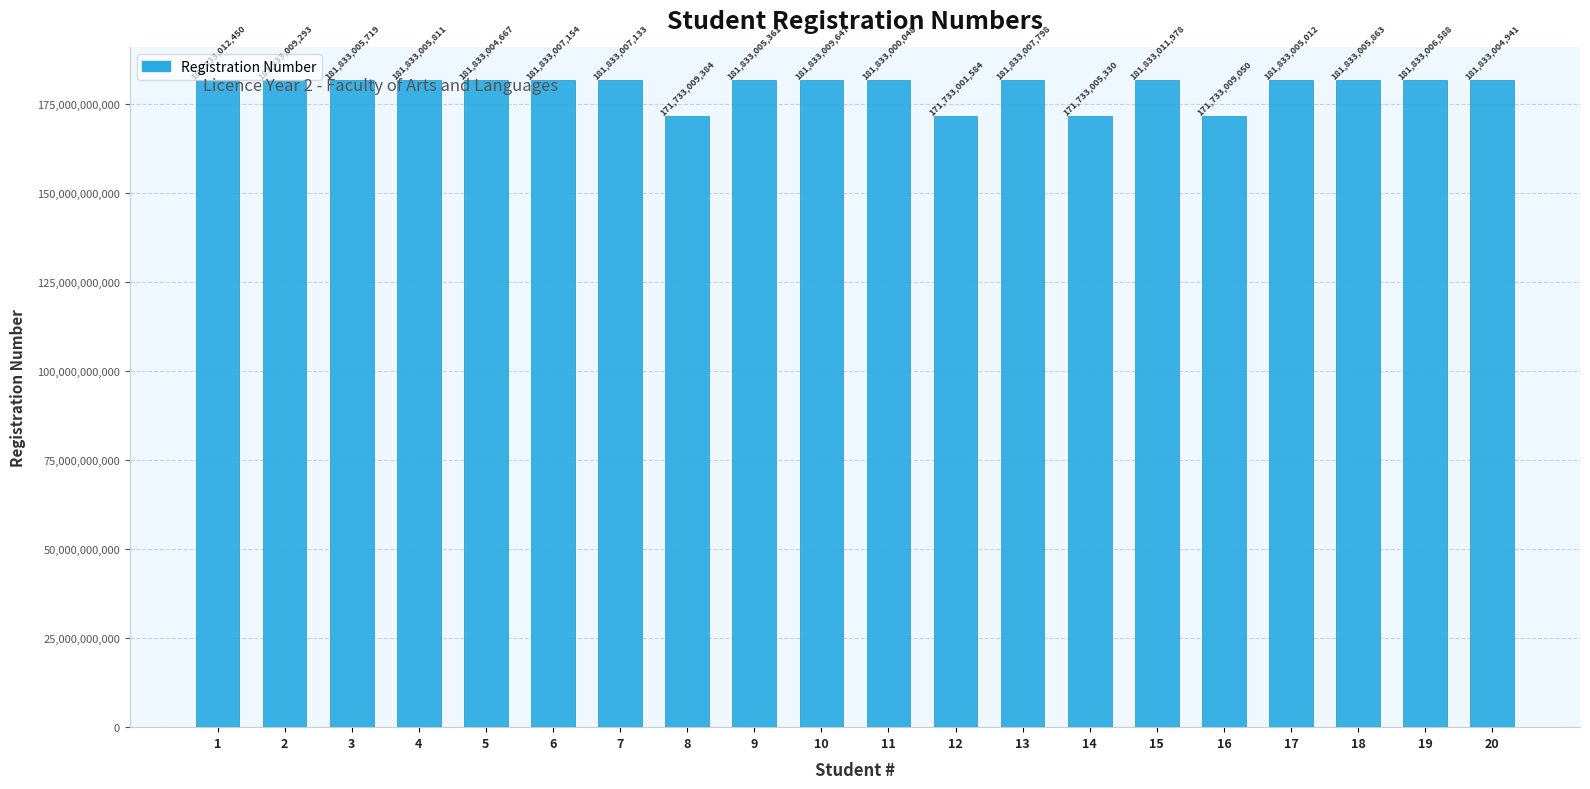

What is the average value?

179813006741